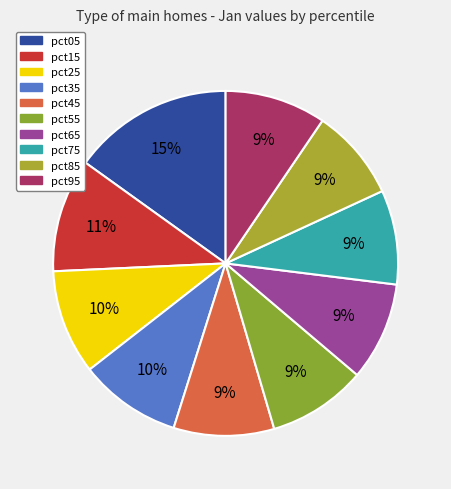

To the nearest percent, what percentage of the pie is pct35?

10%